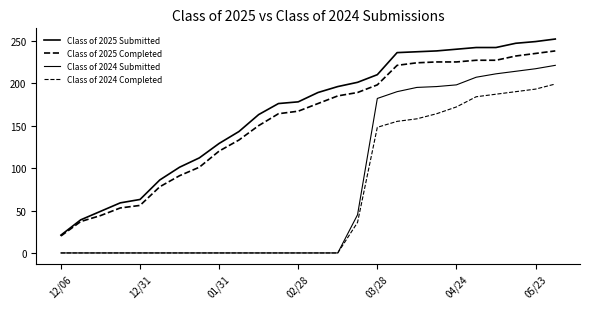

True or false: Class of 2024 Submitted and Class of 2024 Completed intersect in this chart.

False